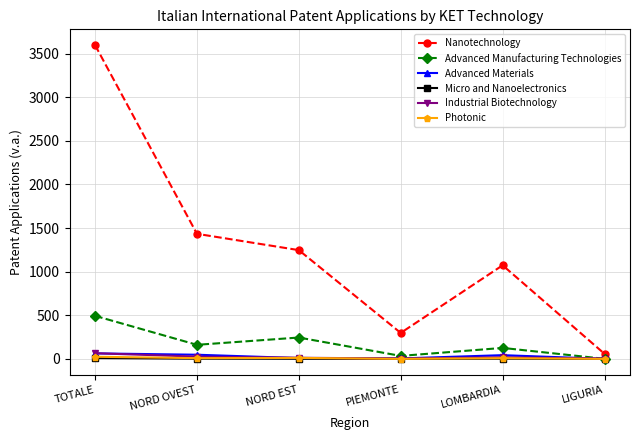

Is it true that Micro and Nanoelectronics equals 0.0 at PIEMONTE?

True